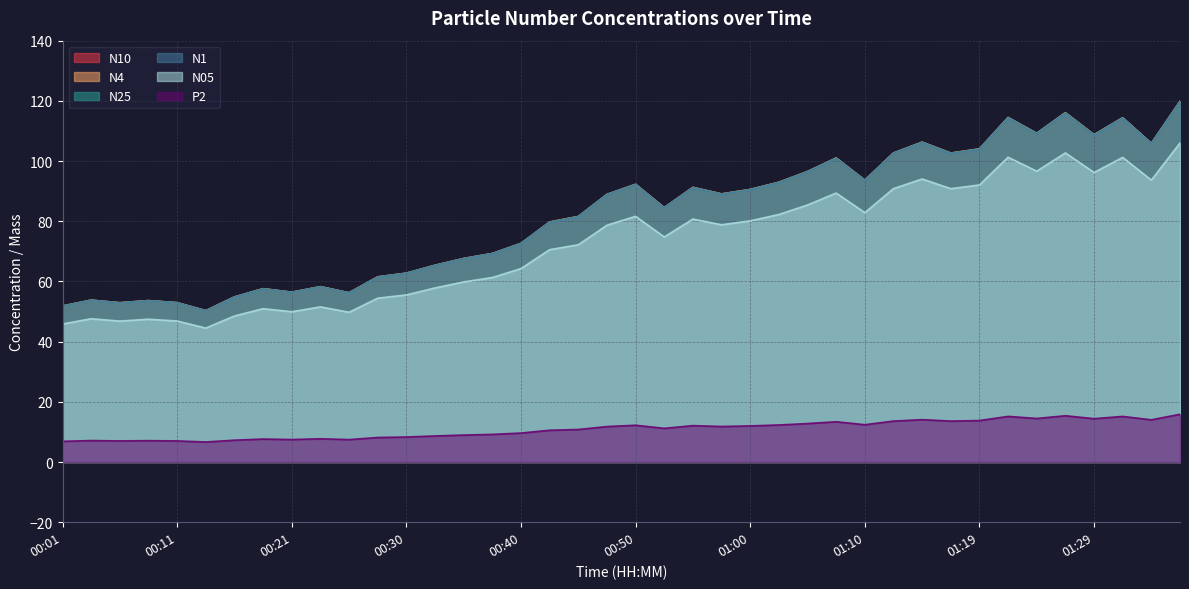

Reading right to left, what are all the values shown in this chart?

N10: 01:36=119.8	01:34=105.9	01:32=114.4	01:29=108.7	01:27=116.1	01:24=109.2	01:22=114.5	01:19=104.0	01:17=102.7	01:14=106.3	01:12=102.7	01:10=93.7	01:07=101.0	01:05=96.5	01:02=93.0	01:00=90.6	00:57=89.1	00:55=91.2	00:52=84.5	00:50=92.3	00:47=88.9	00:45=81.6	00:43=79.8	00:40=72.6	00:38=69.3	00:35=67.6	00:33=65.4	00:30=62.8	00:28=61.5	00:26=56.2	00:23=58.3	00:21=56.4	00:18=57.6	00:16=54.9	00:13=50.3	00:11=52.9	00:09=53.6	00:06=52.9	00:03=53.8	00:01=51.8
N25: 01:36=119.8	01:34=105.8	01:32=114.3	01:29=108.7	01:27=116.0	01:24=109.2	01:22=114.4	01:19=104.0	01:17=102.6	01:14=106.2	01:12=102.6	01:10=93.6	01:07=101.0	01:05=96.5	01:02=92.9	01:00=90.5	00:57=89.1	00:55=91.2	00:52=84.5	00:50=92.2	00:47=88.9	00:45=81.5	00:43=79.7	00:40=72.6	00:38=69.3	00:35=67.6	00:33=65.3	00:30=62.7	00:28=61.5	00:26=56.2	00:23=58.2	00:21=56.4	00:18=57.6	00:16=54.8	00:13=50.3	00:11=52.9	00:09=53.6	00:06=52.9	00:03=53.8	00:01=51.8
N05: 01:36=106.0	01:34=93.7	01:32=101.2	01:29=96.2	01:27=102.7	01:24=96.6	01:22=101.3	01:19=92.0	01:17=90.8	01:14=94.0	01:12=90.8	01:10=82.9	01:07=89.4	01:05=85.4	01:02=82.2	01:00=80.1	00:57=78.8	00:55=80.7	00:52=74.8	00:50=81.6	00:47=78.7	00:45=72.2	00:43=70.6	00:40=64.3	00:38=61.3	00:35=59.8	00:33=57.8	00:30=55.5	00:28=54.4	00:26=49.8	00:23=51.5	00:21=49.9	00:18=51.0	00:16=48.5	00:13=44.5	00:11=46.8	00:09=47.5	00:06=46.8	00:03=47.6	00:01=45.9
N4: 01:36=119.8	01:34=105.8	01:32=114.4	01:29=108.7	01:27=116.1	01:24=109.2	01:22=114.5	01:19=104.0	01:17=102.6	01:14=106.3	01:12=102.7	01:10=93.6	01:07=101.0	01:05=96.5	01:02=92.9	01:00=90.6	00:57=89.1	00:55=91.2	00:52=84.5	00:50=92.2	00:47=88.9	00:45=81.6	00:43=79.7	00:40=72.6	00:38=69.3	00:35=67.6	00:33=65.4	00:30=62.7	00:28=61.5	00:26=56.2	00:23=58.3	00:21=56.4	00:18=57.6	00:16=54.8	00:13=50.3	00:11=52.9	00:09=53.6	00:06=52.9	00:03=53.8	00:01=51.8
N1: 01:36=119.6	01:34=105.7	01:32=114.2	01:29=108.6	01:27=115.9	01:24=109.0	01:22=114.3	01:19=103.9	01:17=102.5	01:14=106.1	01:12=102.5	01:10=93.5	01:07=100.8	01:05=96.4	01:02=92.8	01:00=90.4	00:57=88.9	00:55=91.1	00:52=84.4	00:50=92.1	00:47=88.8	00:45=81.5	00:43=79.6	00:40=72.5	00:38=69.2	00:35=67.5	00:33=65.3	00:30=62.6	00:28=61.4	00:26=56.1	00:23=58.2	00:21=56.3	00:18=57.5	00:16=54.8	00:13=50.2	00:11=52.9	00:09=53.5	00:06=52.8	00:03=53.7	00:01=51.8
P2: 01:36=15.9	01:34=14.0	01:32=15.2	01:29=14.4	01:27=15.4	01:24=14.5	01:22=15.2	01:19=13.8	01:17=13.6	01:14=14.1	01:12=13.6	01:10=12.4	01:07=13.4	01:05=12.8	01:02=12.3	01:00=12.0	00:57=11.8	00:55=12.1	00:52=11.2	00:50=12.2	00:47=11.8	00:45=10.8	00:43=10.6	00:40=9.6	00:38=9.2	00:35=9.0	00:33=8.7	00:30=8.3	00:28=8.2	00:26=7.5	00:23=7.7	00:21=7.5	00:18=7.6	00:16=7.3	00:13=6.7	00:11=7.0	00:09=7.1	00:06=7.0	00:03=7.1	00:01=6.9